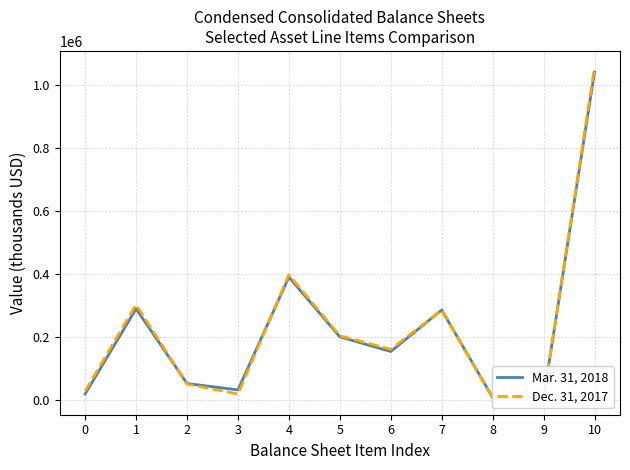

Rank the series at 10 from lowest to highest value.

Mar. 31, 2018, Dec. 31, 2017